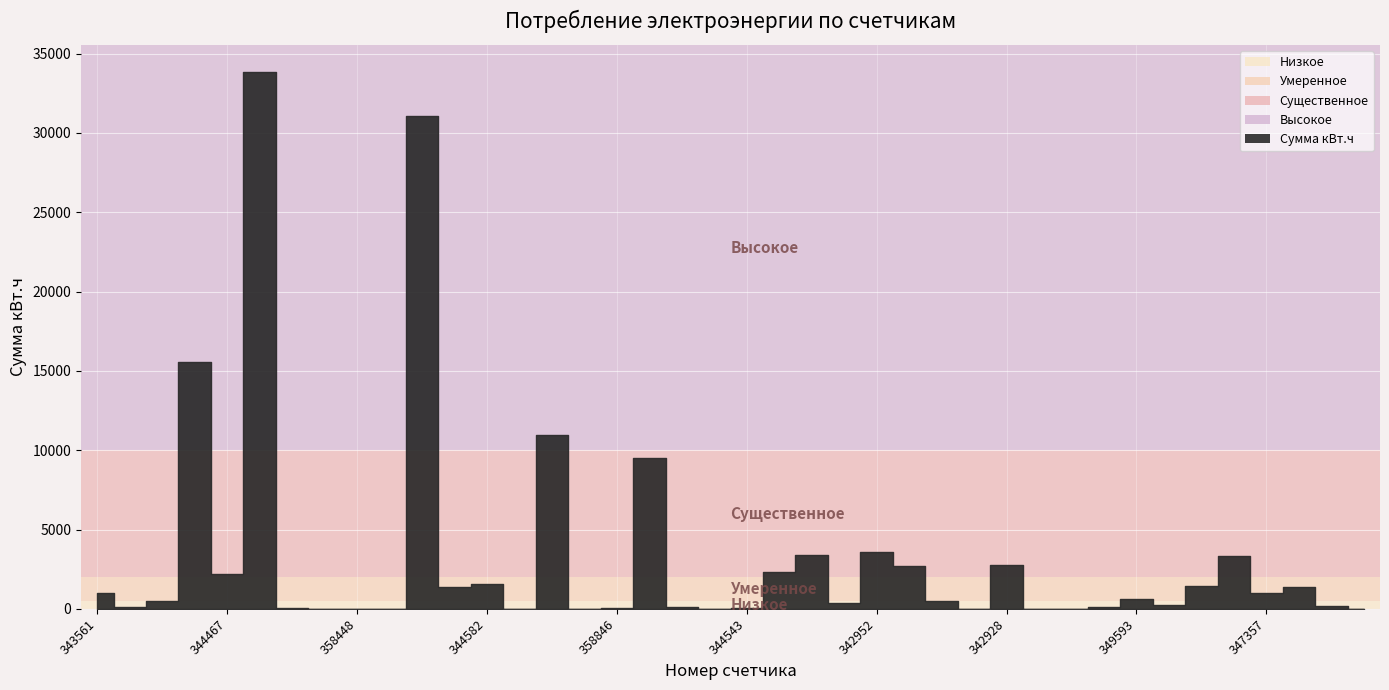

What is the value of the 33rd point from the left?

639.1